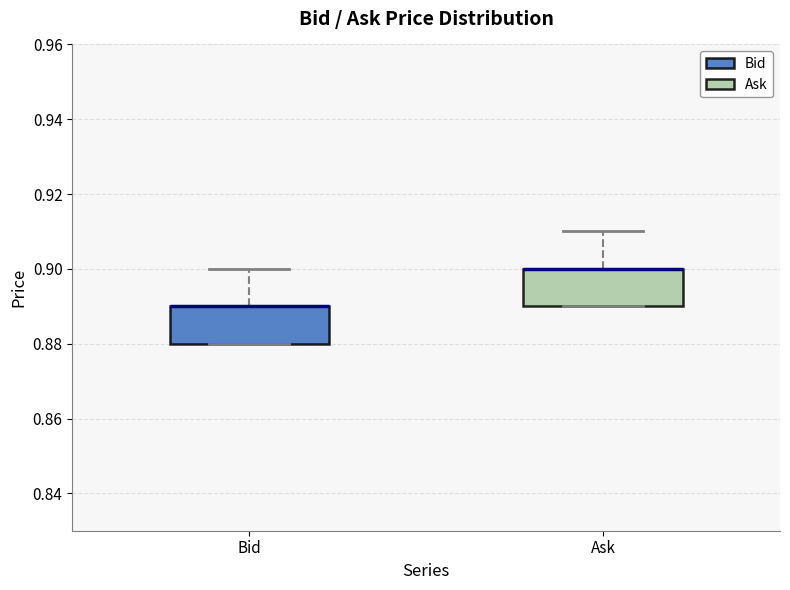

Reading left to right, read every box against the y-axis: the position of its median line, the range the box covers, and the ends of its whiskers. The values are not printed on the chart, so give them approximately, as read against the axis.

Bid: median 0.89 (drawn on the box's upper edge), box 0.88 to 0.89, whiskers 0.88 to 0.90
Ask: median 0.90 (drawn on the box's upper edge), box 0.89 to 0.90, whiskers 0.89 to 0.91